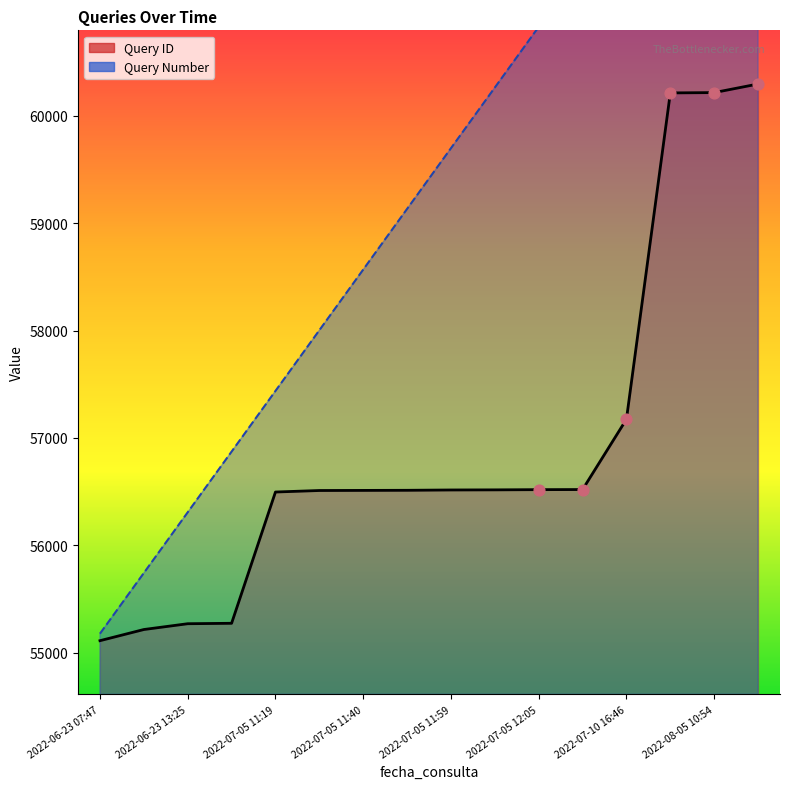

Which series contains the highest Y value?

Query Number